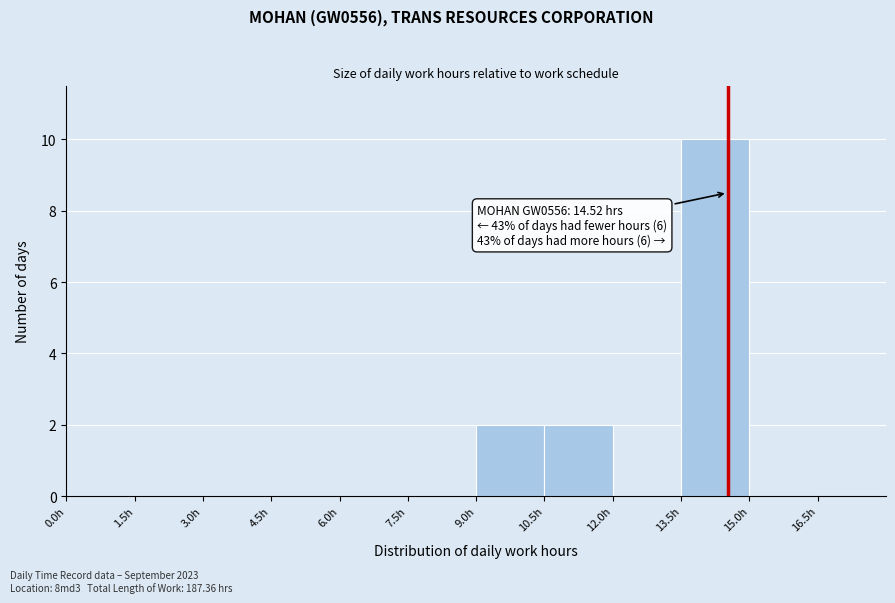

Which range on the x-axis has the tallest bar?

13.5 to 15.0